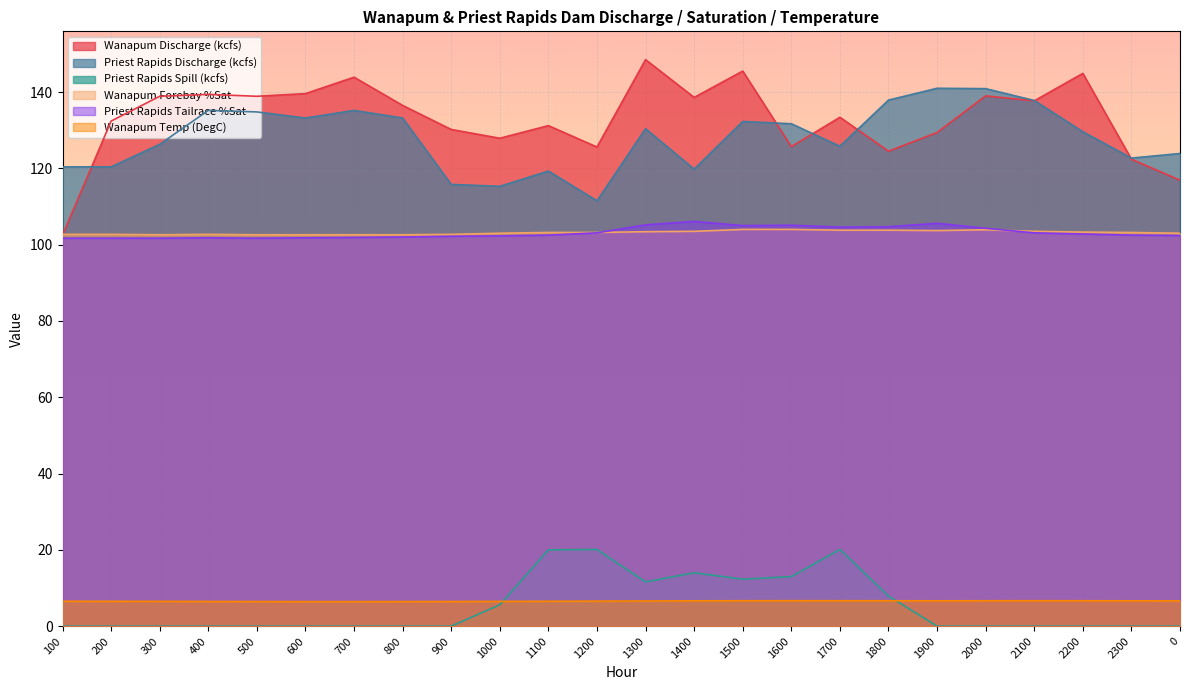

Rank the series at 1600 from lowest to highest value.

Wanapum Temp (DegC), Priest Rapids Spill (kcfs), Wanapum Forebay %Sat, Priest Rapids Tailrace %Sat, Wanapum Discharge (kcfs), Priest Rapids Discharge (kcfs)